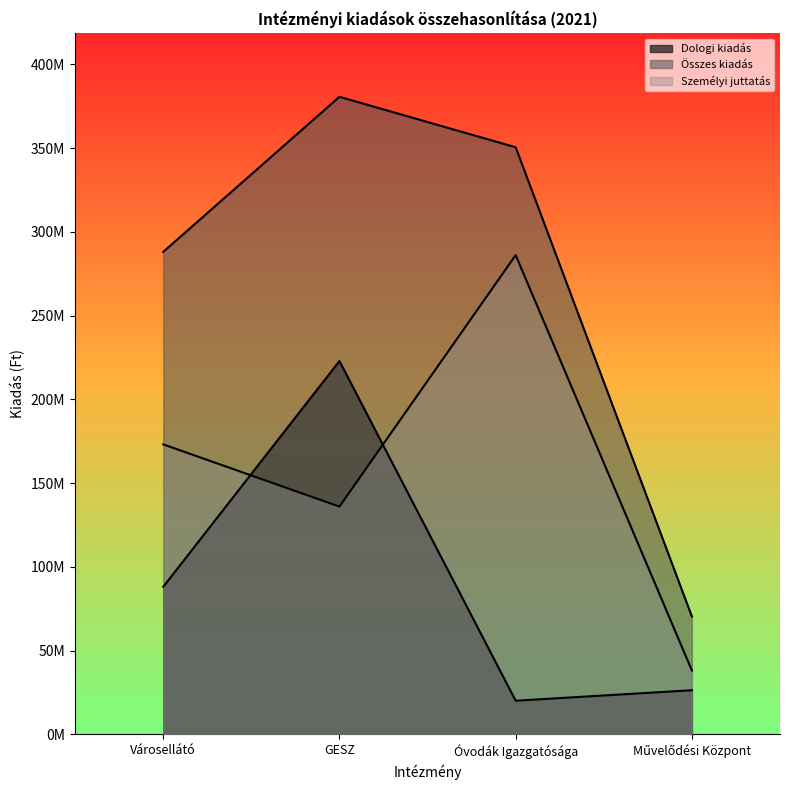

The value of Személyi juttatás at Művelődési Központ is 16072811. True or false?

False